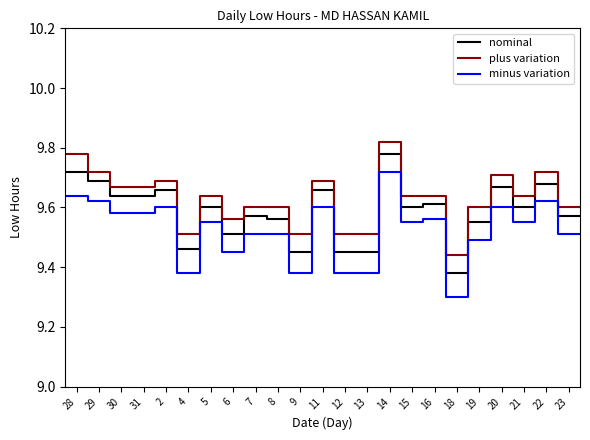

At 31, list the series in order from smallest to largest.

minus variation, nominal, plus variation